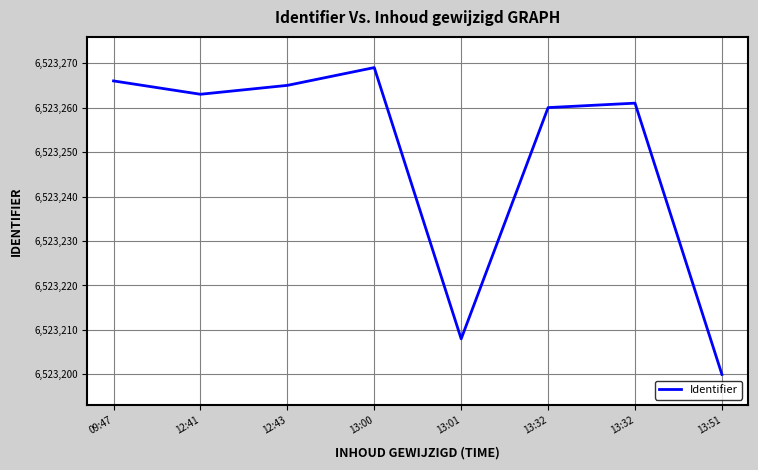

Does the chart display data point markers on the line(s)?

No